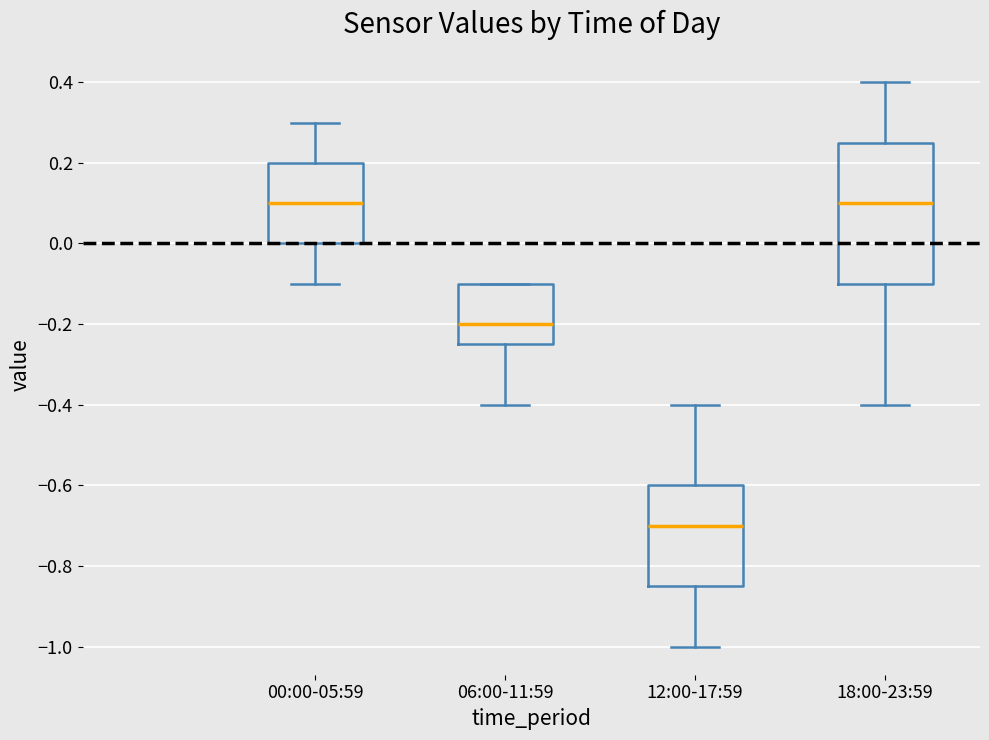

Which box has the lowest median line?

12:00-17:59